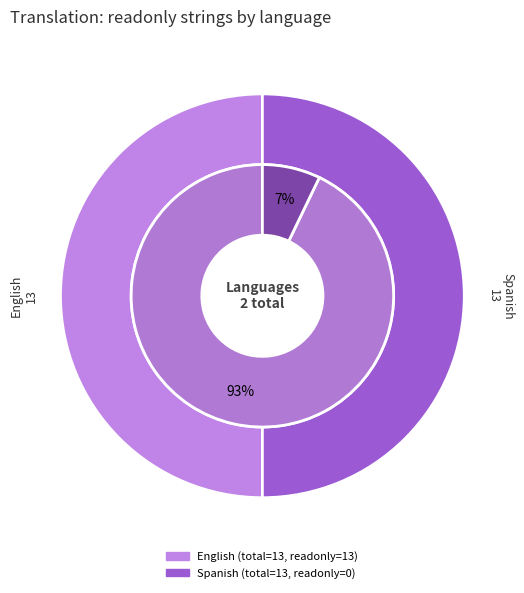

True or false: English accounts for 87% of the total.

False